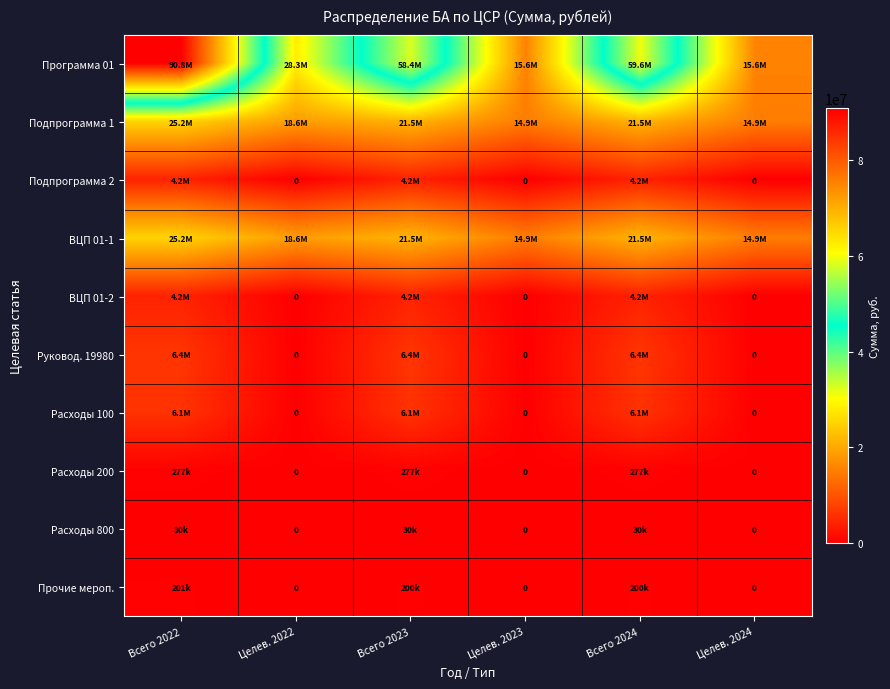

What is the difference between the maximum and minimum values in the Прочие мероп. series?

201245.0